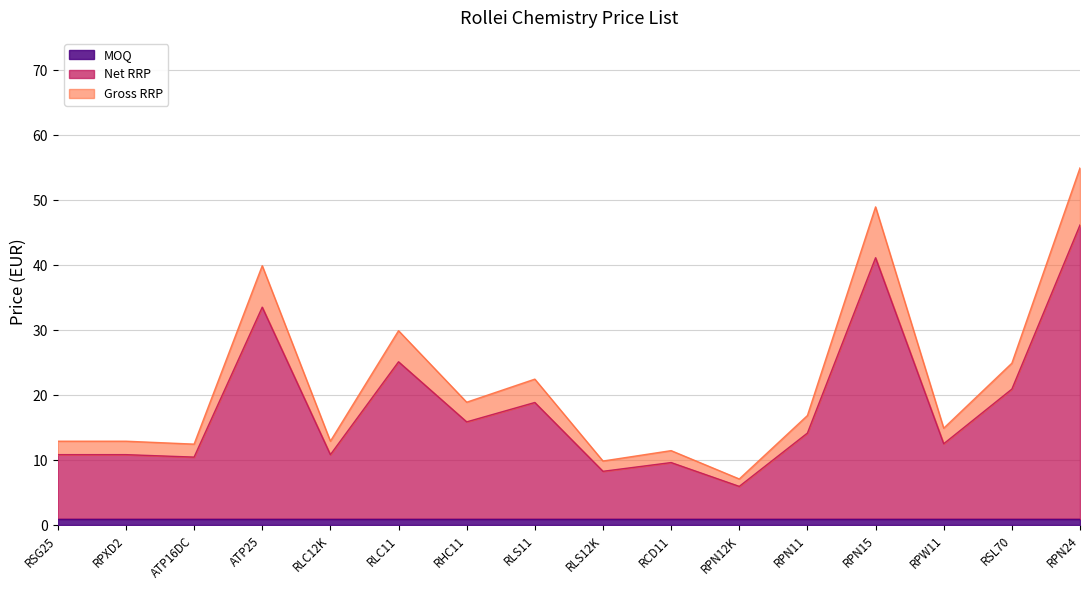

What is the sum of all Gross RRP values?

352.0